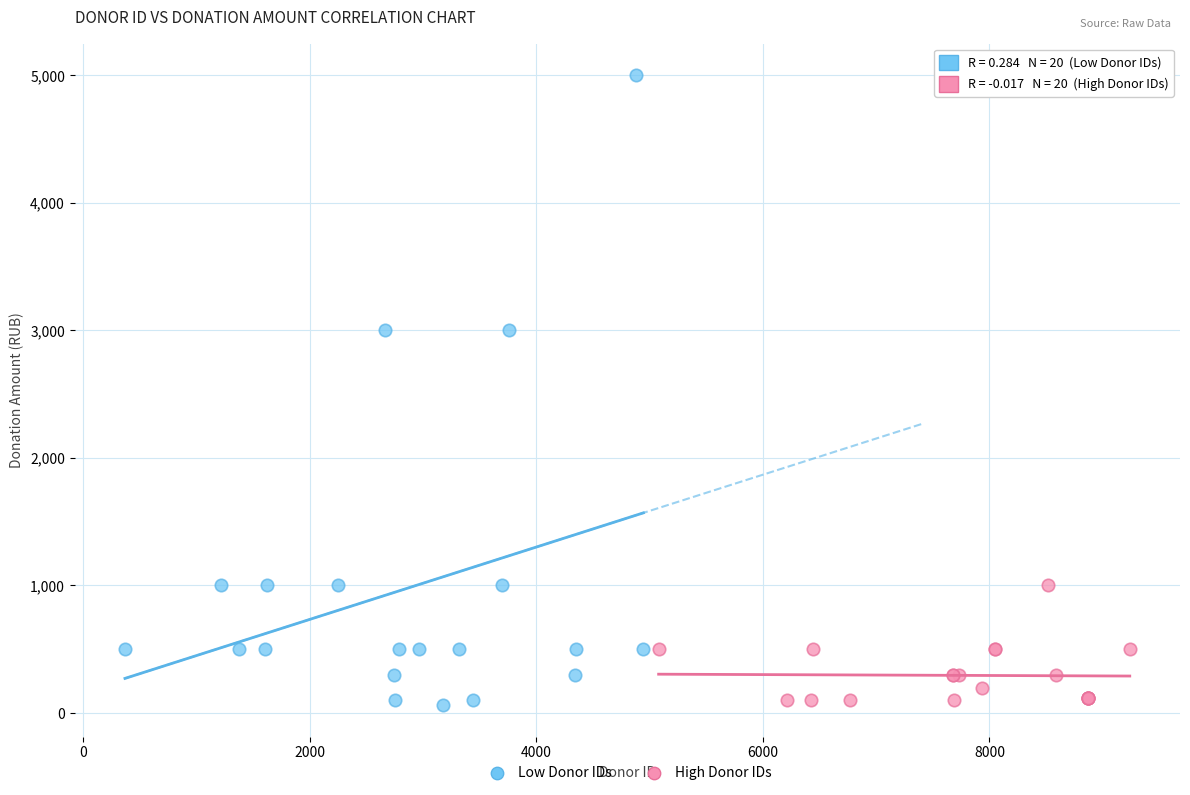

Which series has the largest Y range (max minus min)?

Low Donor IDs